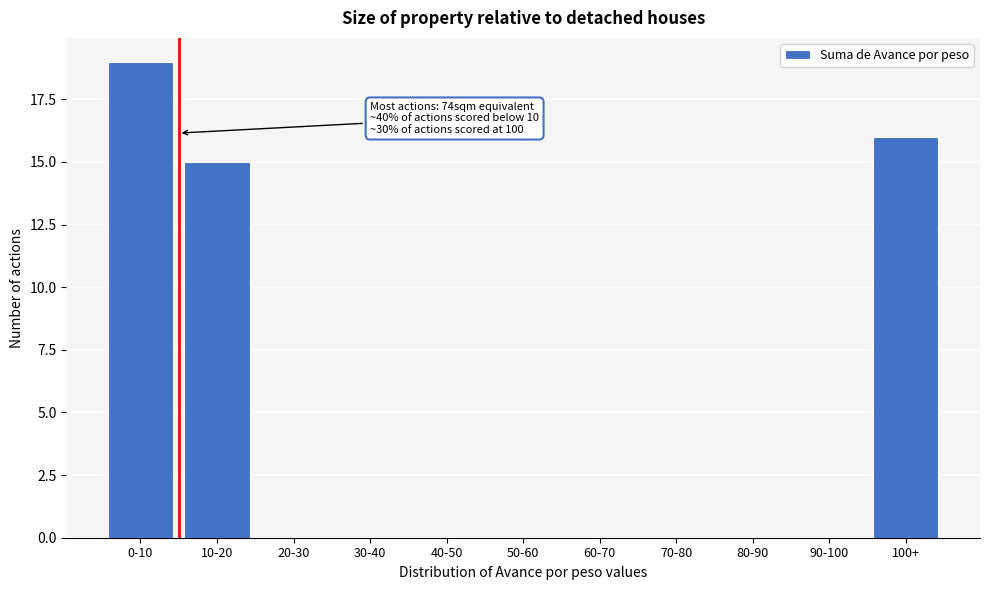

Reading left to right, transcribe all the data shown in this chart.

0-10=19	10-20=15	20-30=0	30-40=0	40-50=0	50-60=0	60-70=0	70-80=0	80-90=0	90-100=0	100+=16